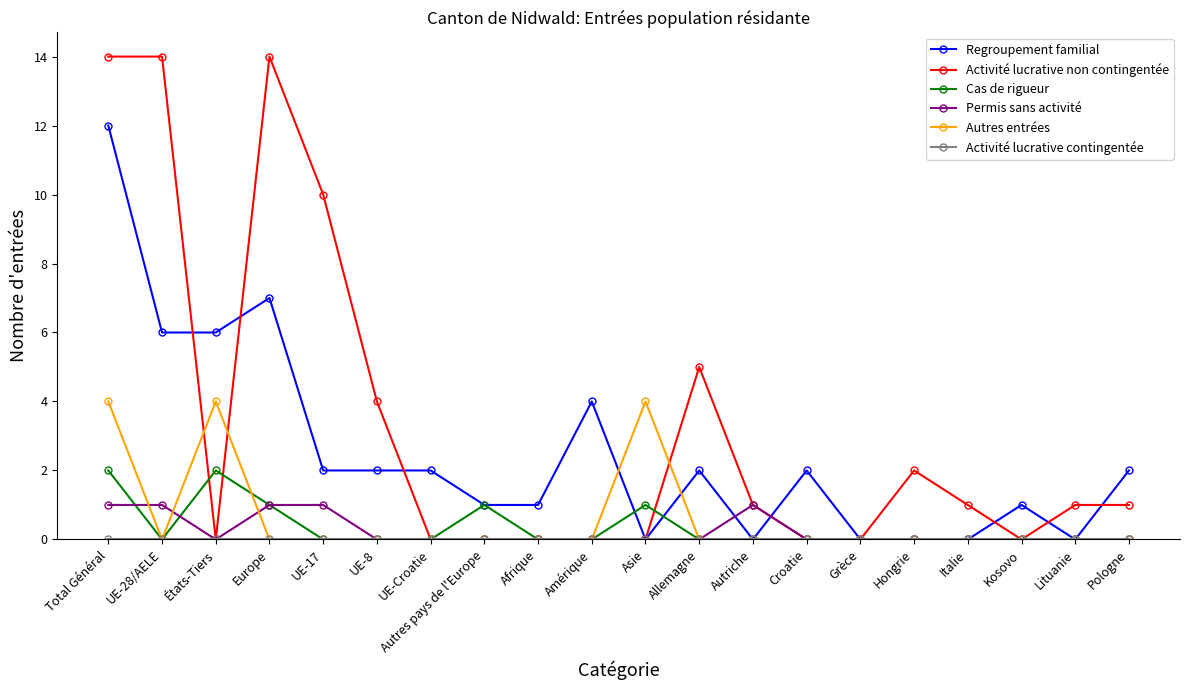

The Cas de rigueur series shows 0 at Afrique. True or false?

True